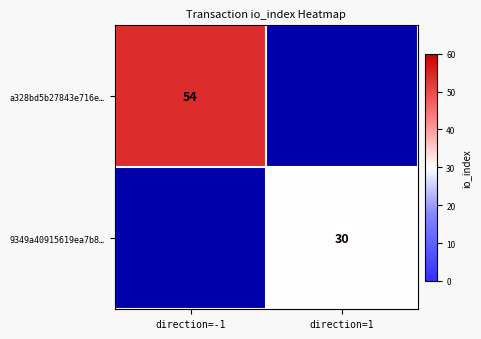

The value of 9349a40915619ea7b8… at direction=1 is 10. True or false?

False